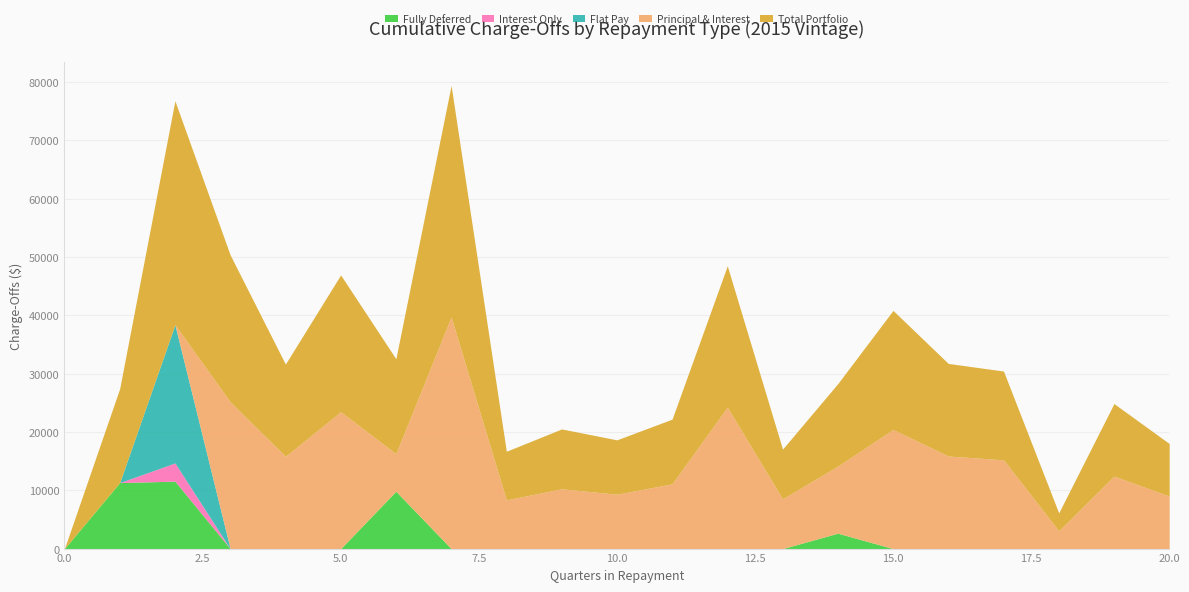

How many categories are shown in the chart?

21